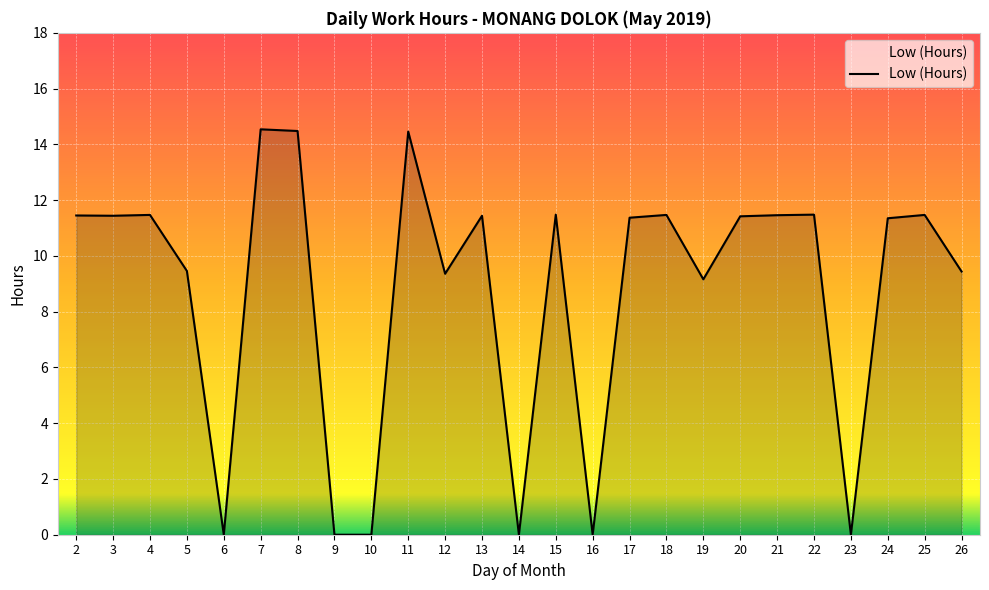

How many series are shown in this chart?

1